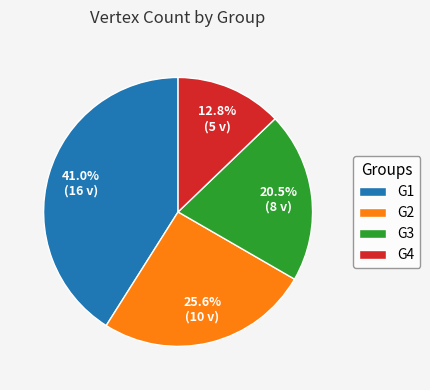

What is the ratio of the value at G3 to the value at G2?

0.8